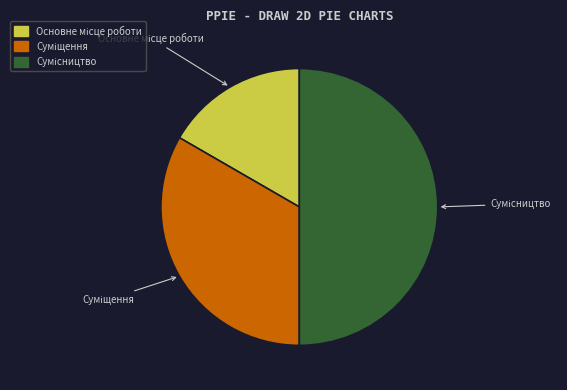

Is it true that Основне місце роботи is 25% of the pie?

False